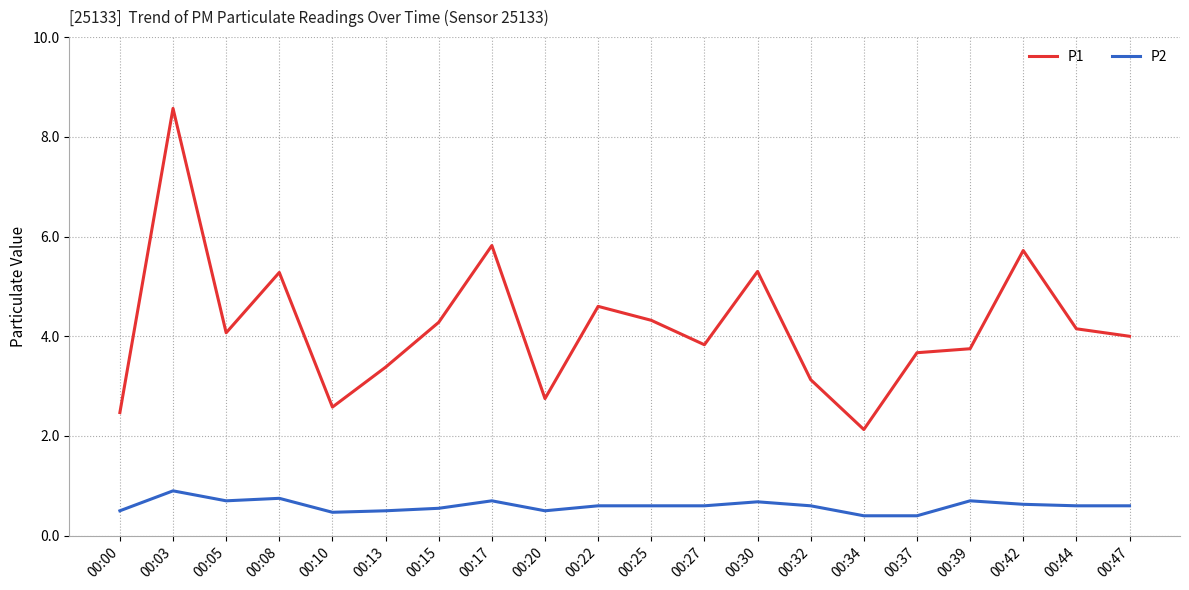

At which category is the sum across all series the highest?

00:03